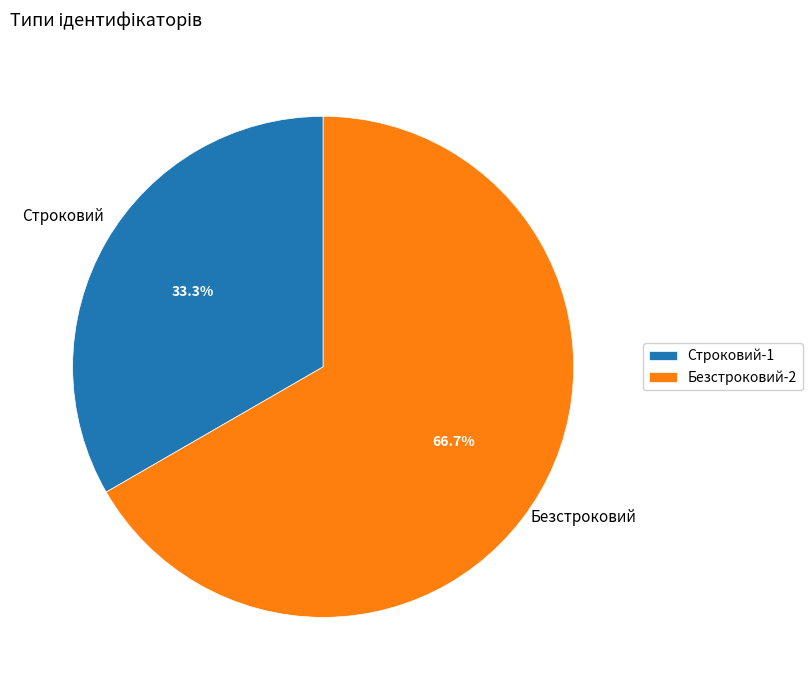

What is the ratio of the value at Строковий to the value at Безстроковий?

0.5